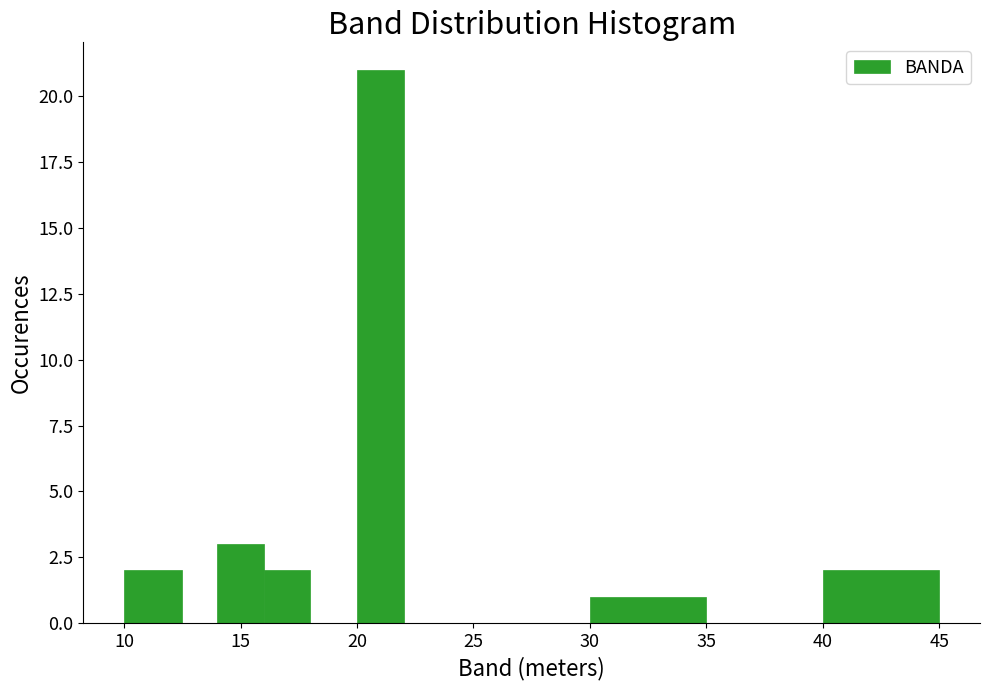

Around what value on the x-axis is the tallest bar? Give the approximate position of its centre, as read against the axis.

21.0